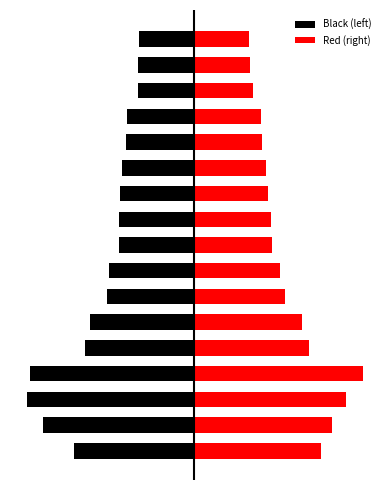

What is the approximate value of Red (right) at 5?

0.9